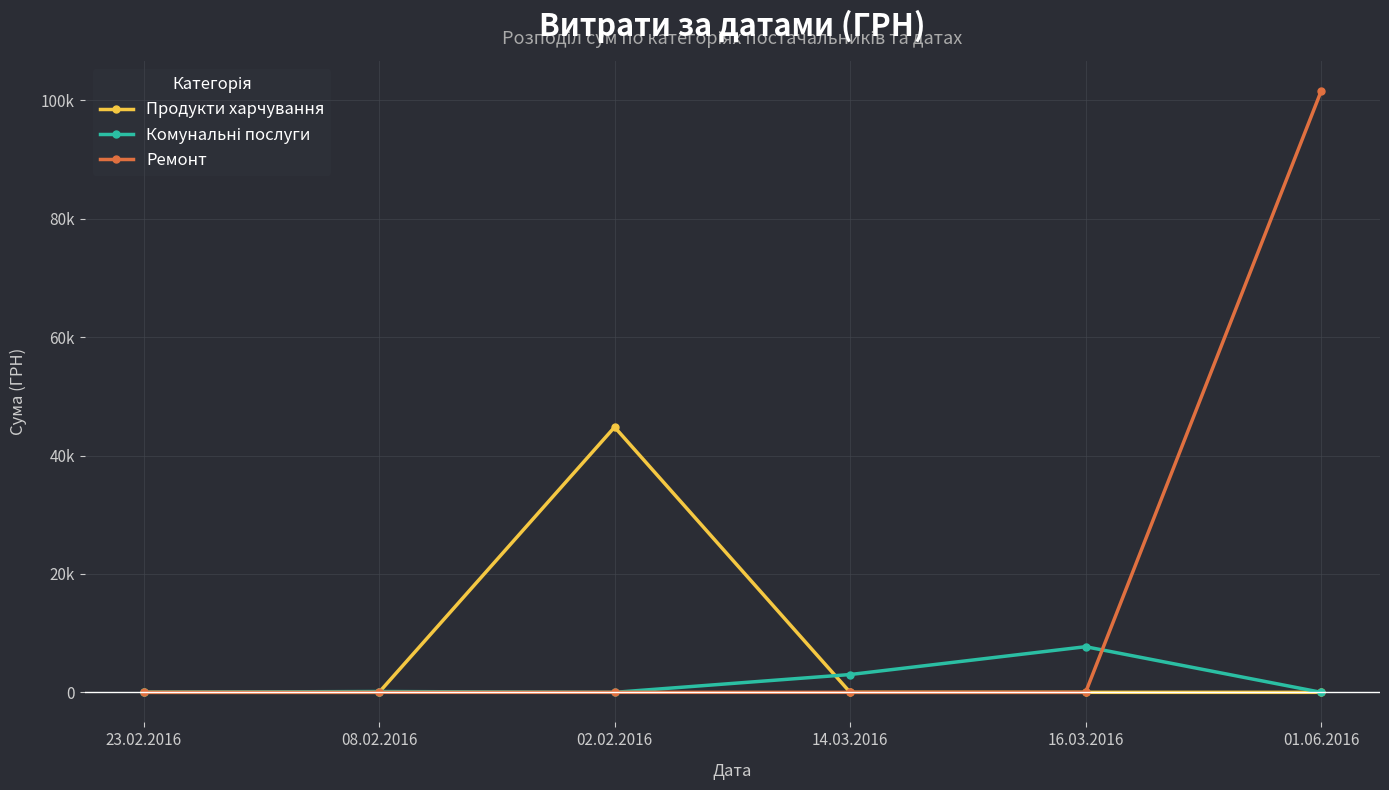

Is this an area chart (filled region under the line)?

No